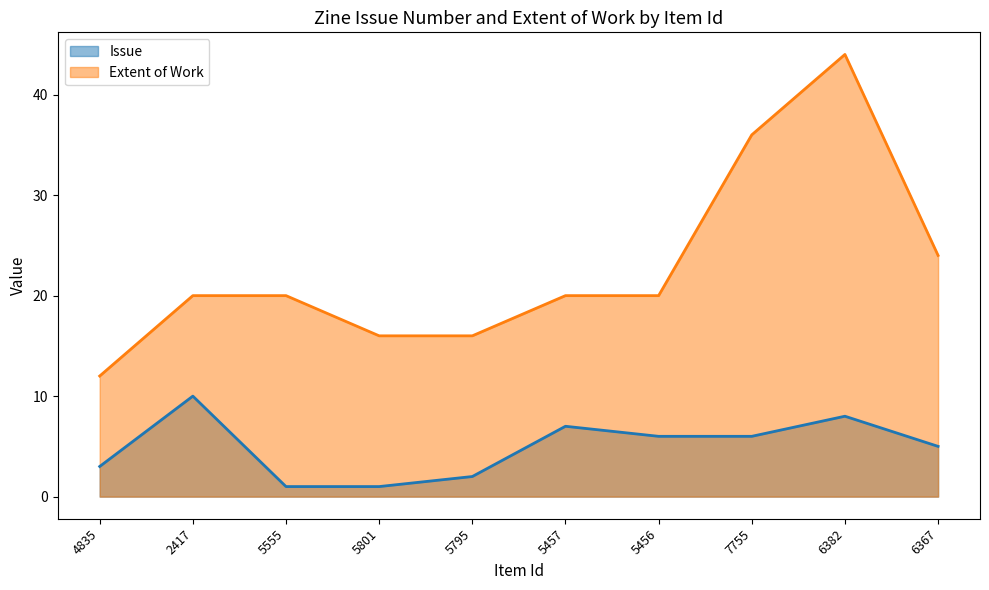

Which series has the largest total across all categories?

Extent of Work